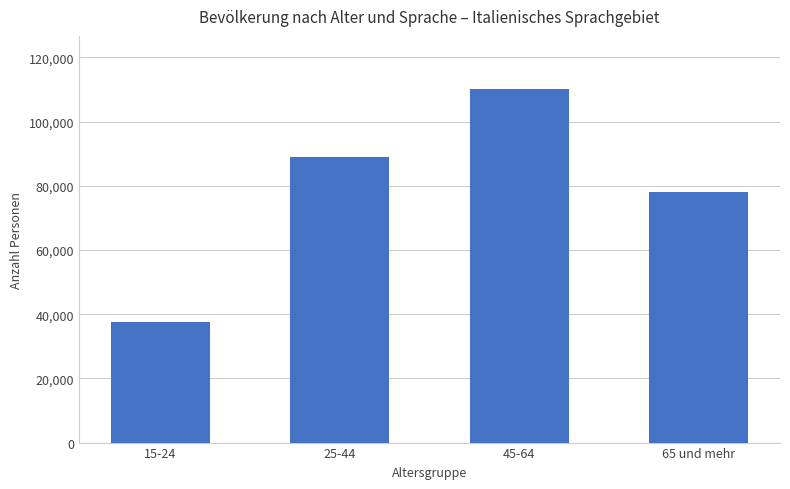

At which category does the chart reach its minimum across all series?

15-24